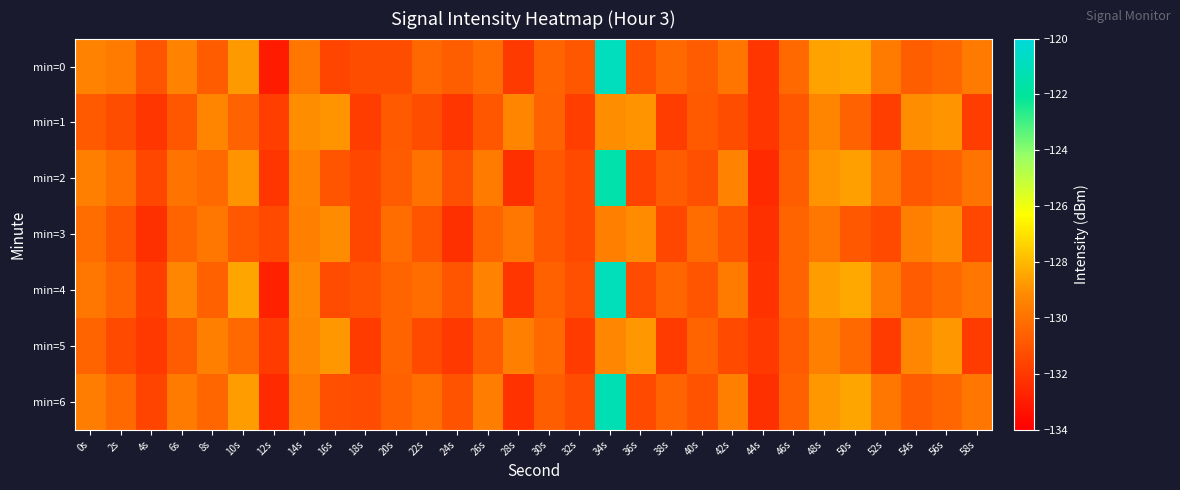

What is the spread (max minus min) of values at 40s?

1.0